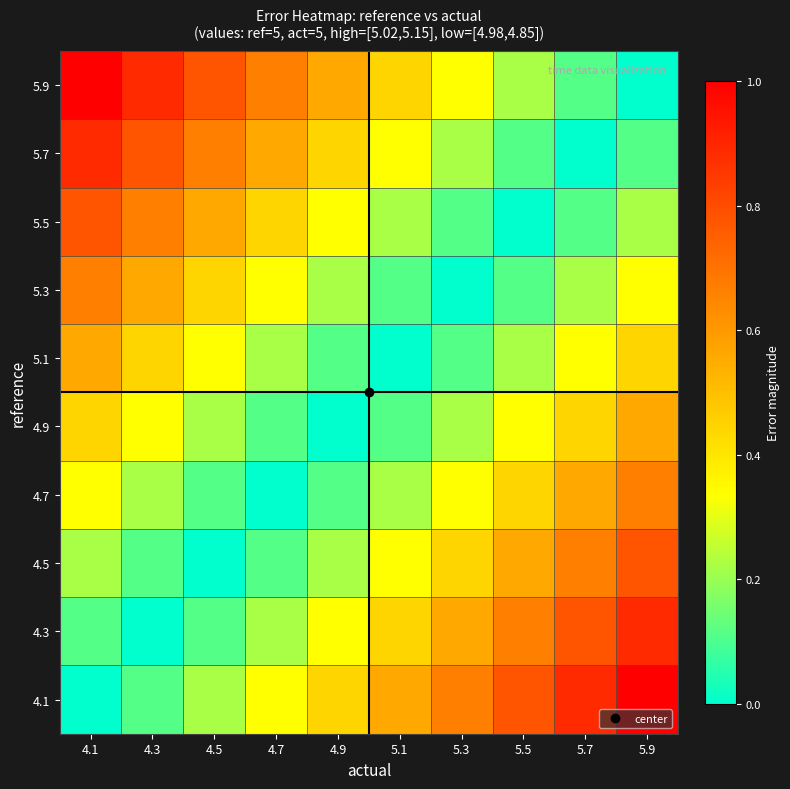

Reading right to left, what are all the values shown in this chart?

4.1: 5.9=1.0	5.7=0.9	5.5=0.8	5.3=0.7	5.1=0.6	4.9=0.4	4.7=0.3	4.5=0.2	4.3=0.1	4.1=0.0
4.3: 5.9=0.9	5.7=0.8	5.5=0.7	5.3=0.6	5.1=0.4	4.9=0.3	4.7=0.2	4.5=0.1	4.3=0.0	4.1=0.1
4.5: 5.9=0.8	5.7=0.7	5.5=0.6	5.3=0.4	5.1=0.3	4.9=0.2	4.7=0.1	4.5=0.0	4.3=0.1	4.1=0.2
4.7: 5.9=0.7	5.7=0.6	5.5=0.4	5.3=0.3	5.1=0.2	4.9=0.1	4.7=0.0	4.5=0.1	4.3=0.2	4.1=0.3
4.9: 5.9=0.6	5.7=0.4	5.5=0.3	5.3=0.2	5.1=0.1	4.9=0.0	4.7=0.1	4.5=0.2	4.3=0.3	4.1=0.4
5.1: 5.9=0.4	5.7=0.3	5.5=0.2	5.3=0.1	5.1=0.0	4.9=0.1	4.7=0.2	4.5=0.3	4.3=0.4	4.1=0.6
5.3: 5.9=0.3	5.7=0.2	5.5=0.1	5.3=0.0	5.1=0.1	4.9=0.2	4.7=0.3	4.5=0.4	4.3=0.6	4.1=0.7
5.5: 5.9=0.2	5.7=0.1	5.5=0.0	5.3=0.1	5.1=0.2	4.9=0.3	4.7=0.4	4.5=0.6	4.3=0.7	4.1=0.8
5.7: 5.9=0.1	5.7=0.0	5.5=0.1	5.3=0.2	5.1=0.3	4.9=0.4	4.7=0.6	4.5=0.7	4.3=0.8	4.1=0.9
5.9: 5.9=0.0	5.7=0.1	5.5=0.2	5.3=0.3	5.1=0.4	4.9=0.6	4.7=0.7	4.5=0.8	4.3=0.9	4.1=1.0